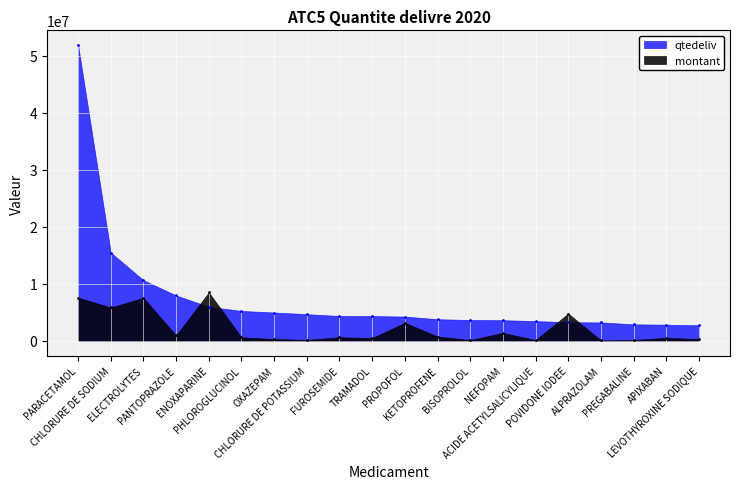

Which series has the largest total across all categories?

qtedeliv